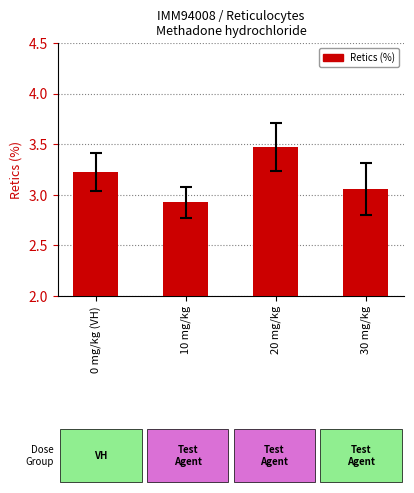

Count the number of values greater than 3.

3